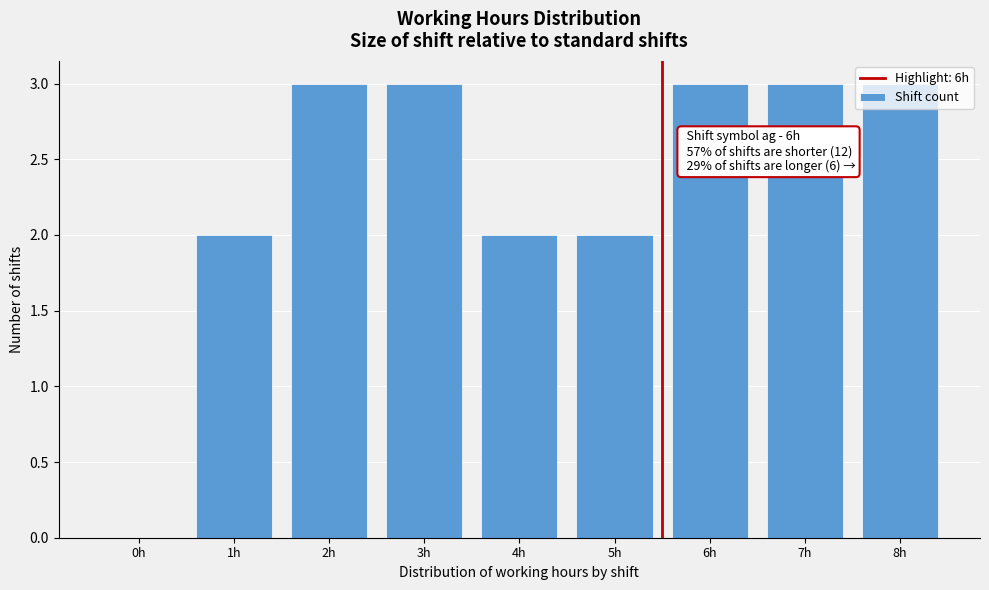

What is the maximum value shown in the chart?

3